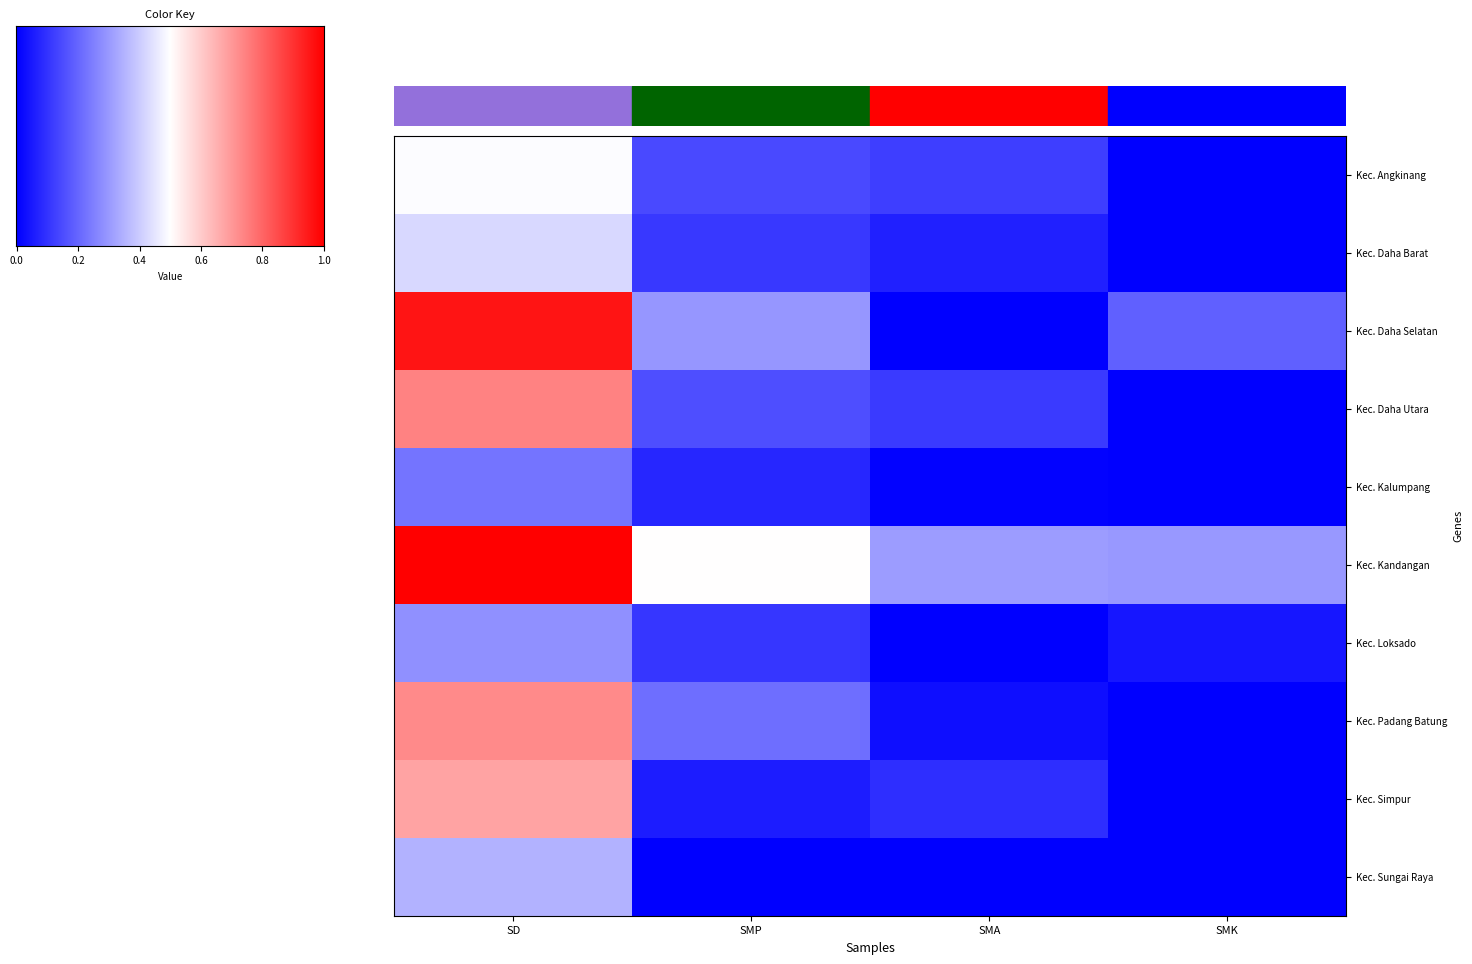

At which category is the sum across all series the highest?

SD